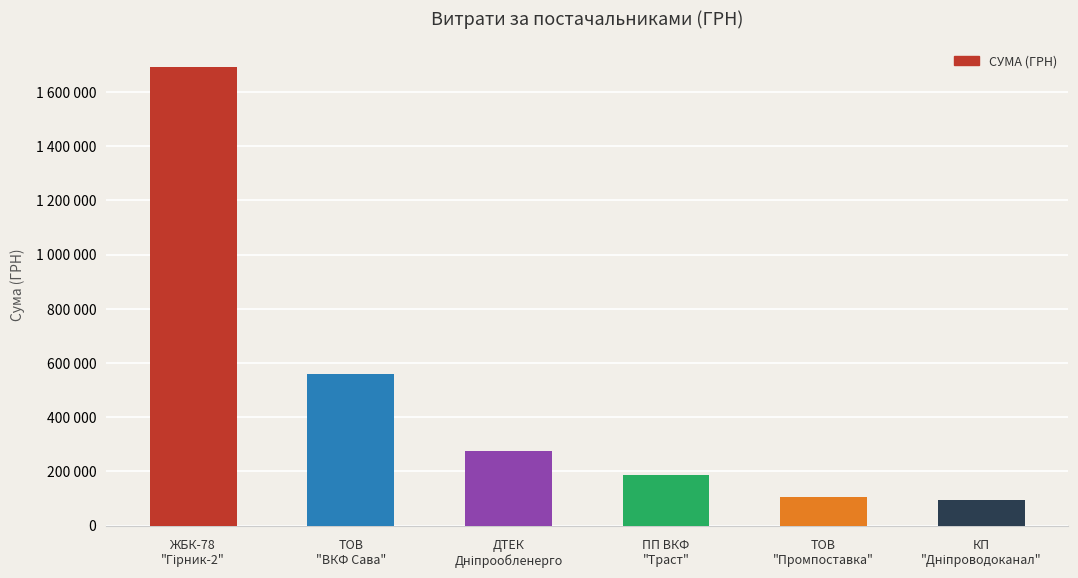

Are the bars horizontal?

No